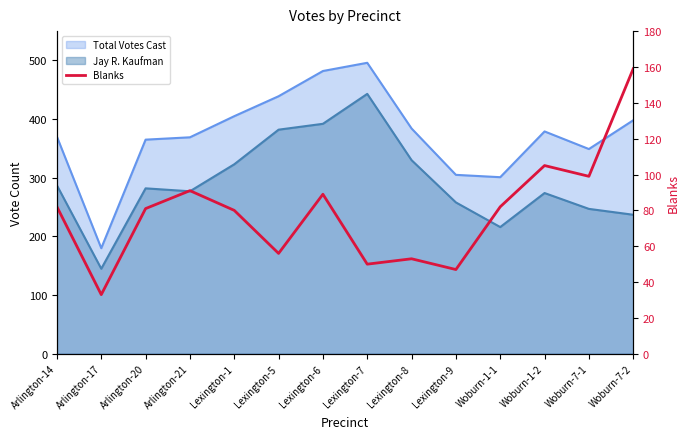

Approximately how many times larger is the value at Woburn-7-1 compared to Lexington-1?

1.2